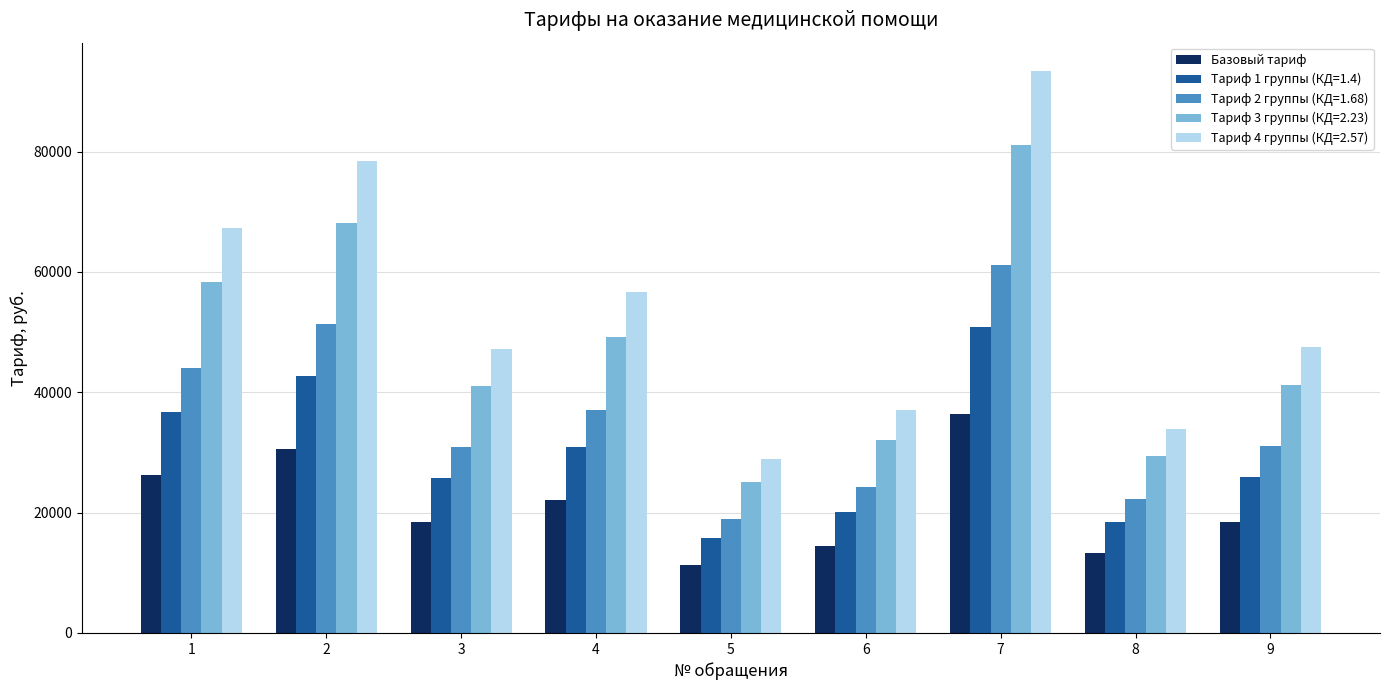

Rank the series at 9 from lowest to highest value.

Базовый тариф, Тариф 1 группы (КД=1.4), Тариф 2 группы (КД=1.68), Тариф 3 группы (КД=2.23), Тариф 4 группы (КД=2.57)